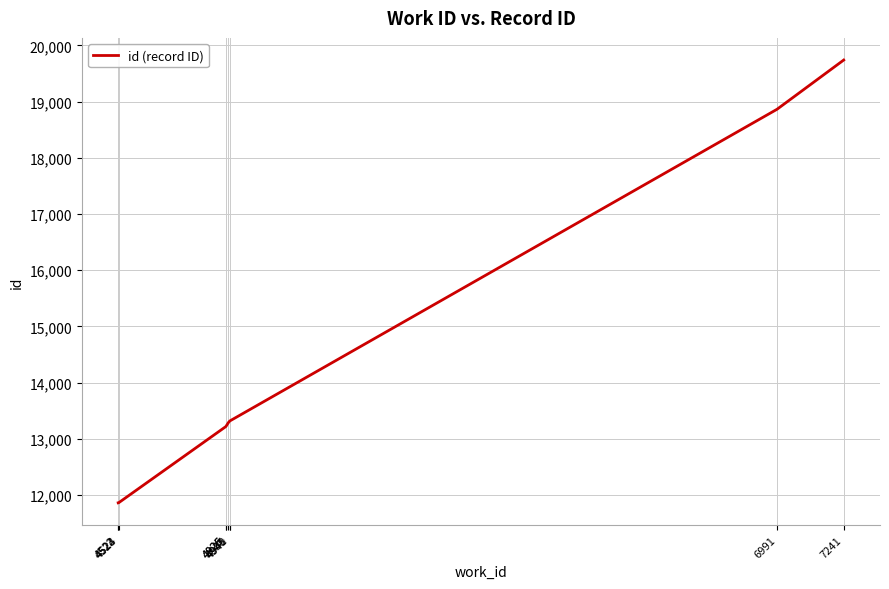

What is the difference between the maximum and minimum values?

7876